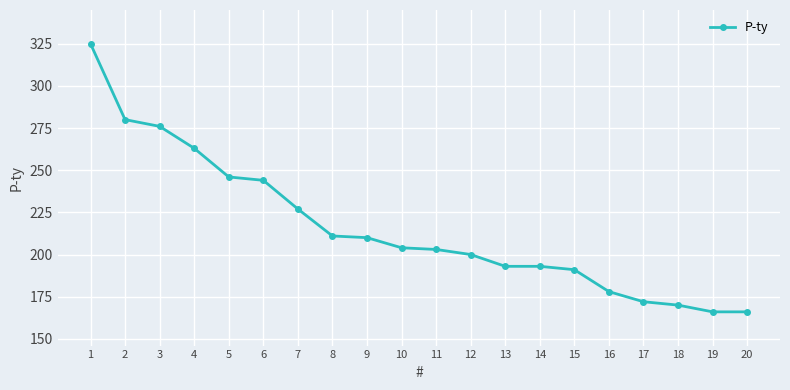

What is the value of the 11th point from the left?

203